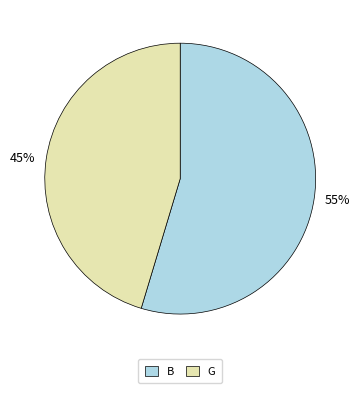

Is the sum of 45% and 55% greater than half?

Yes